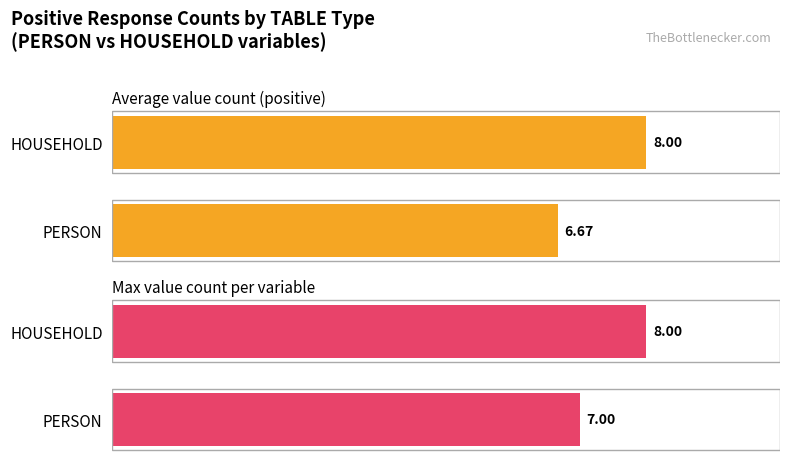

Is it true that Max value count per variable equals 10.8 at PERSON?

False